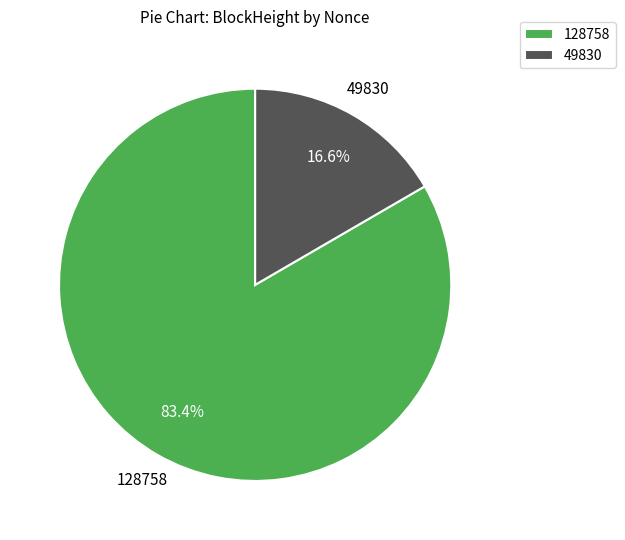

How many segments does this pie chart have?

2